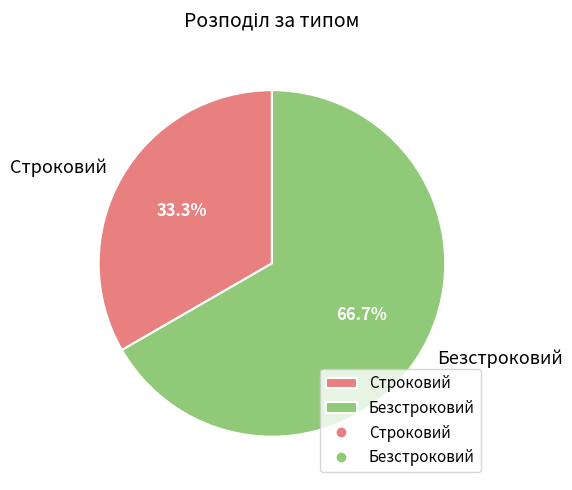

Which slice is the smallest?

Строковий